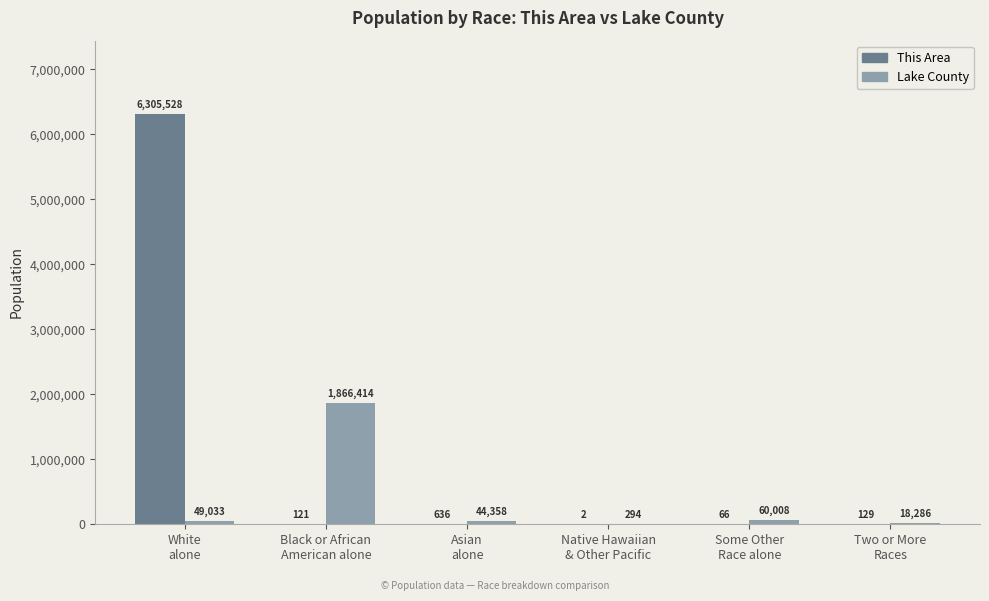

What is the maximum value for Lake County?

1866414